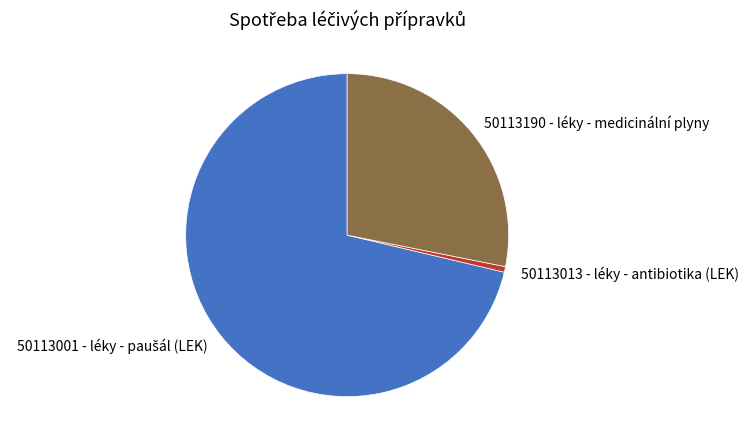

Is 50113013 - léky - antibiotika (LEK) the majority of the pie?

No